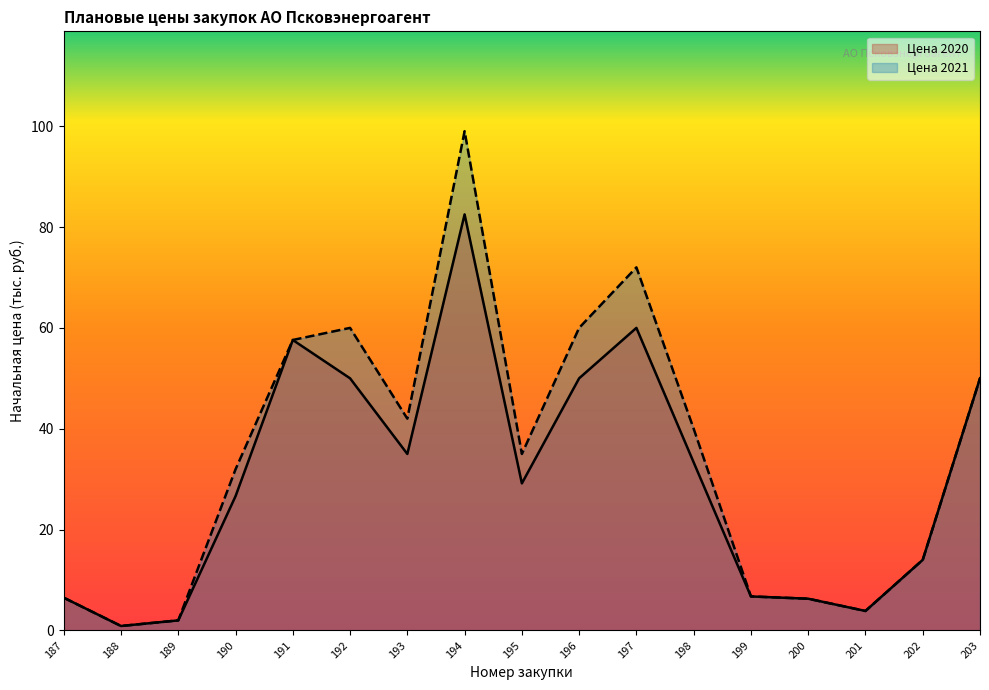

True or false: Цена 2021 and Цена 2020 cross at least once.

False